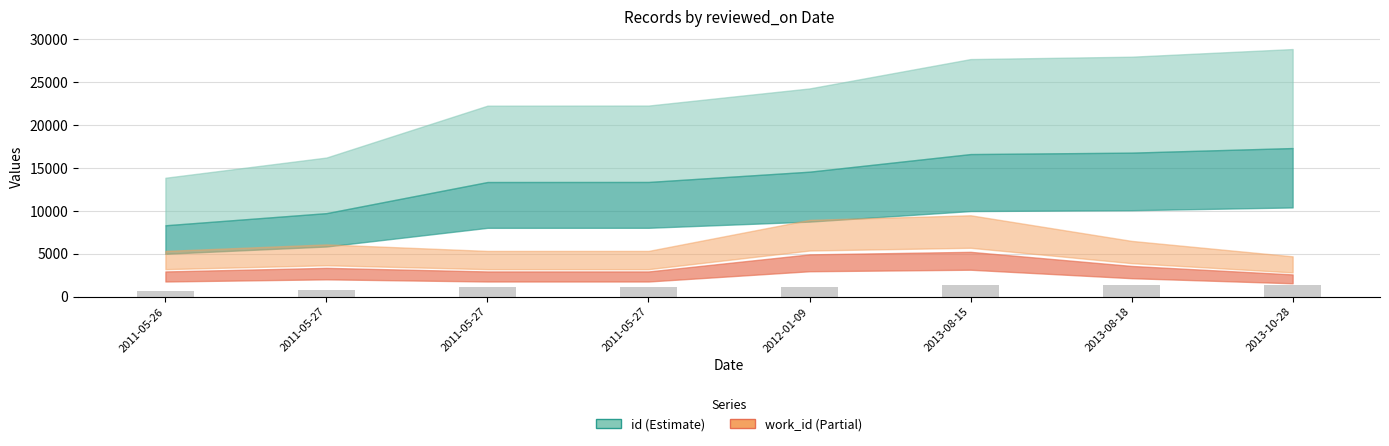

Are the bars horizontal?

No